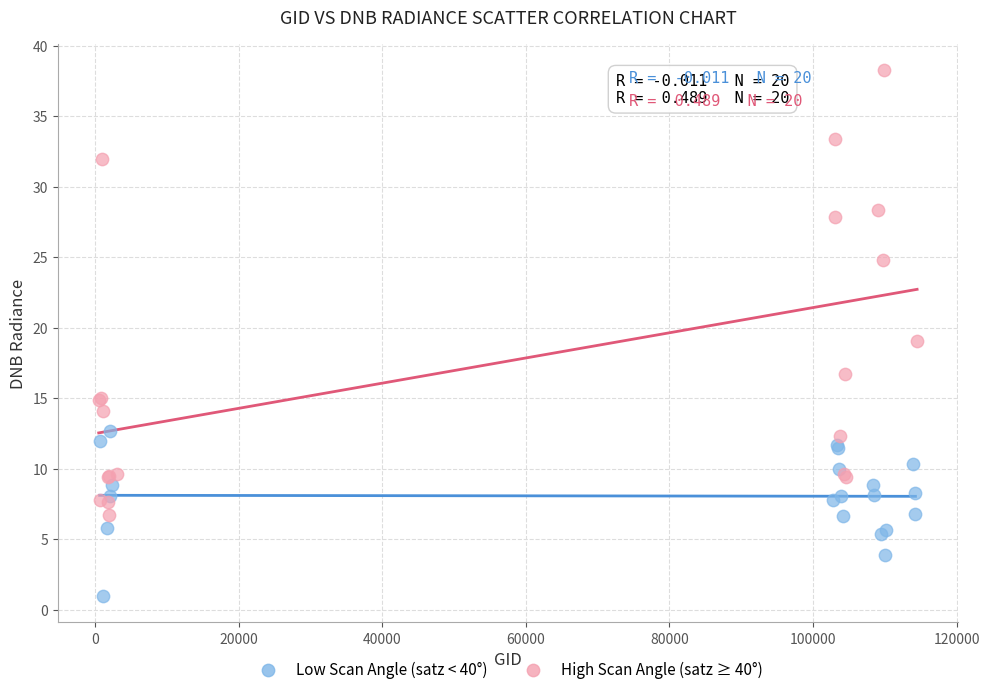

Which series contains the lowest Y value?

Low Scan Angle (satz < 40°)